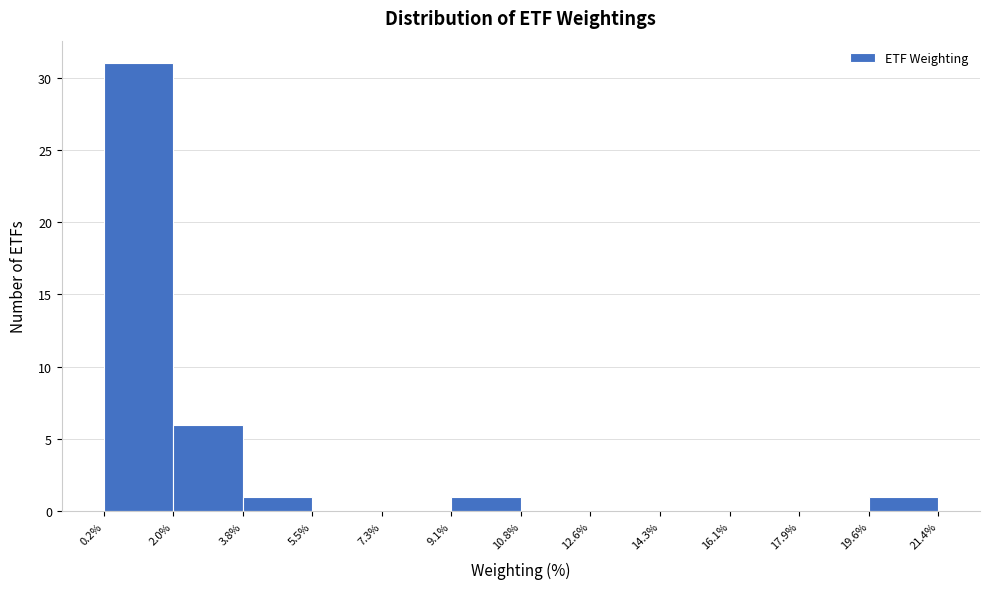

How tall is the bar that spans 19.6% to 21.4% on the x-axis? The values are not printed on the chart, so give them approximately, as read against the axis.

1